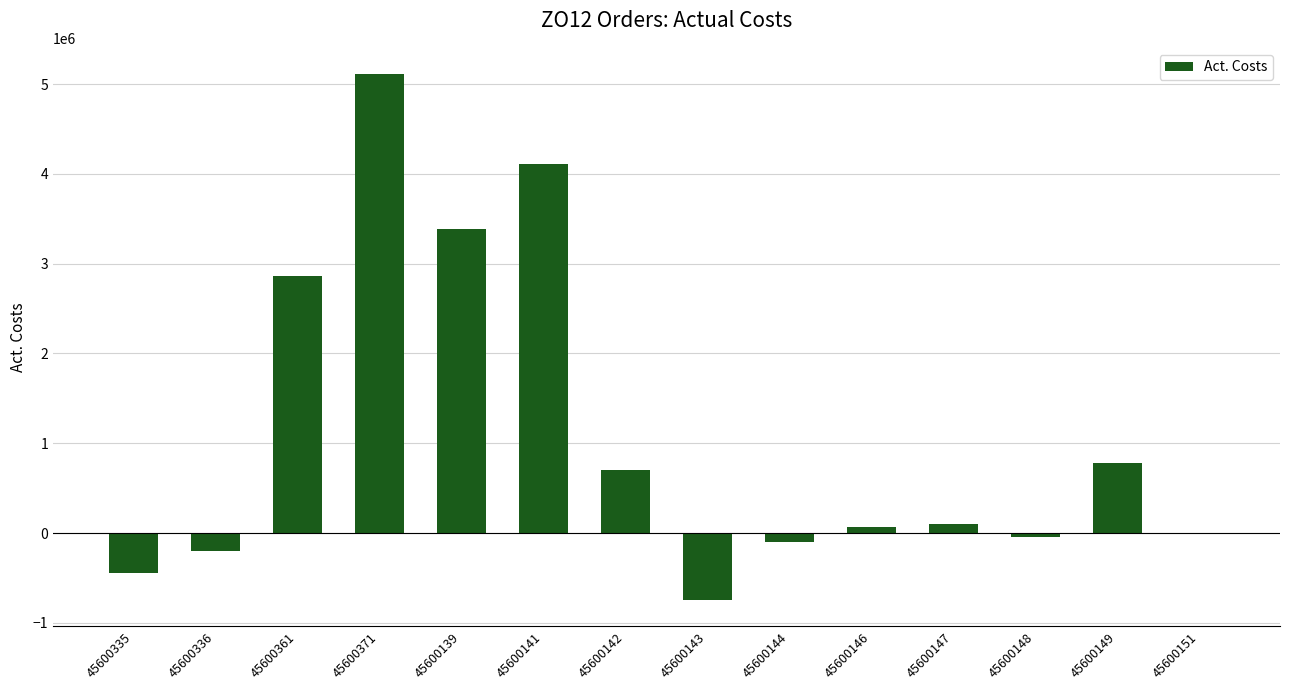

How many distinct data groups are displayed?

1